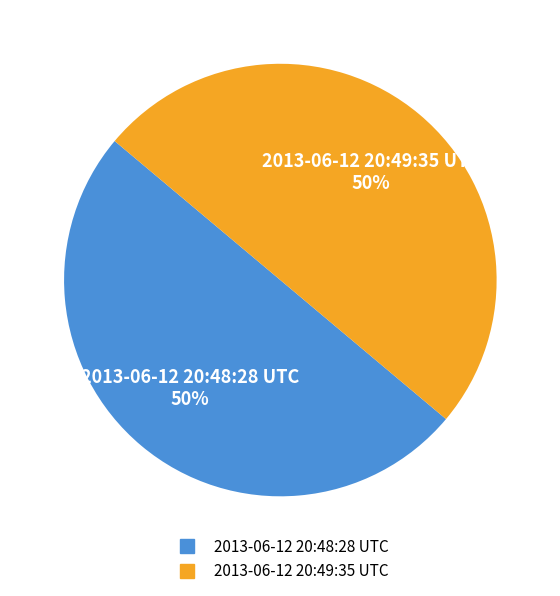

What is the ratio of the value at 2013-06-12 20:48:28 UTC to the value at 2013-06-12 20:49:35 UTC?

1.0